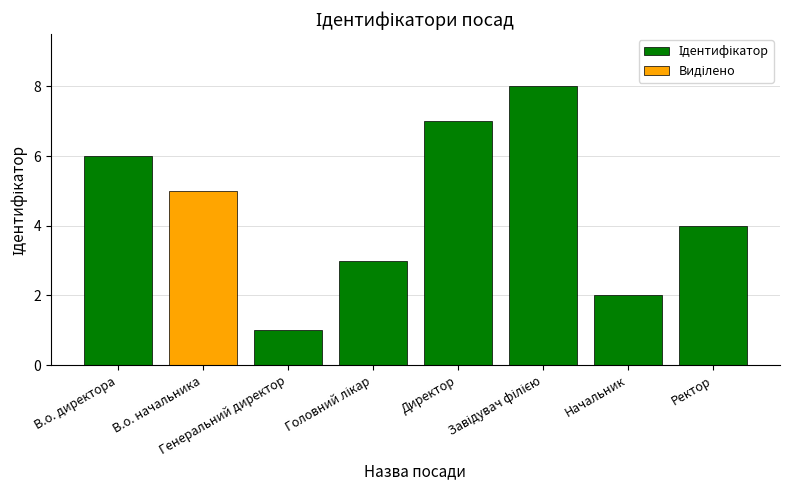

At which label is the value closest to 4?

Ректор